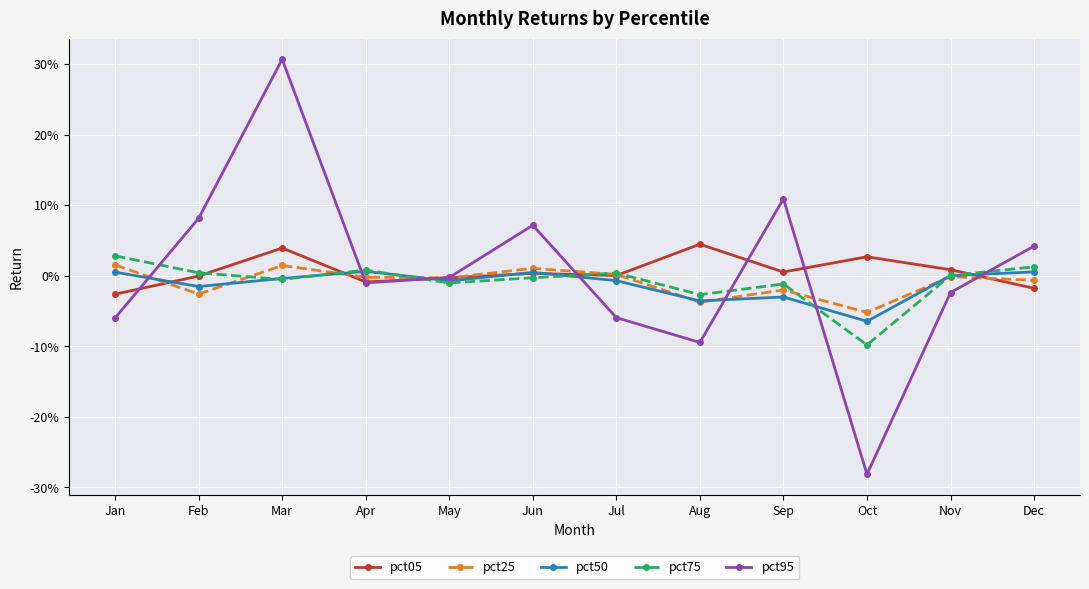

What are all the series names shown in the legend?

pct05, pct25, pct50, pct75, pct95